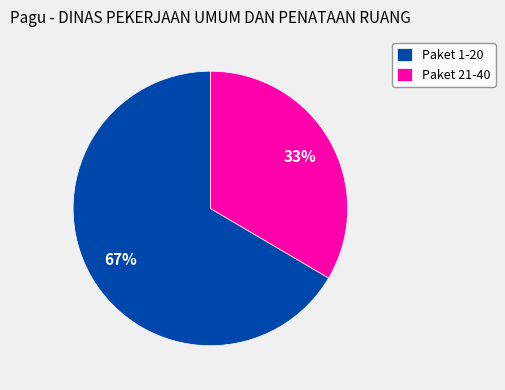

The Paket 21-40 slice represents 24% of the pie. True or false?

False